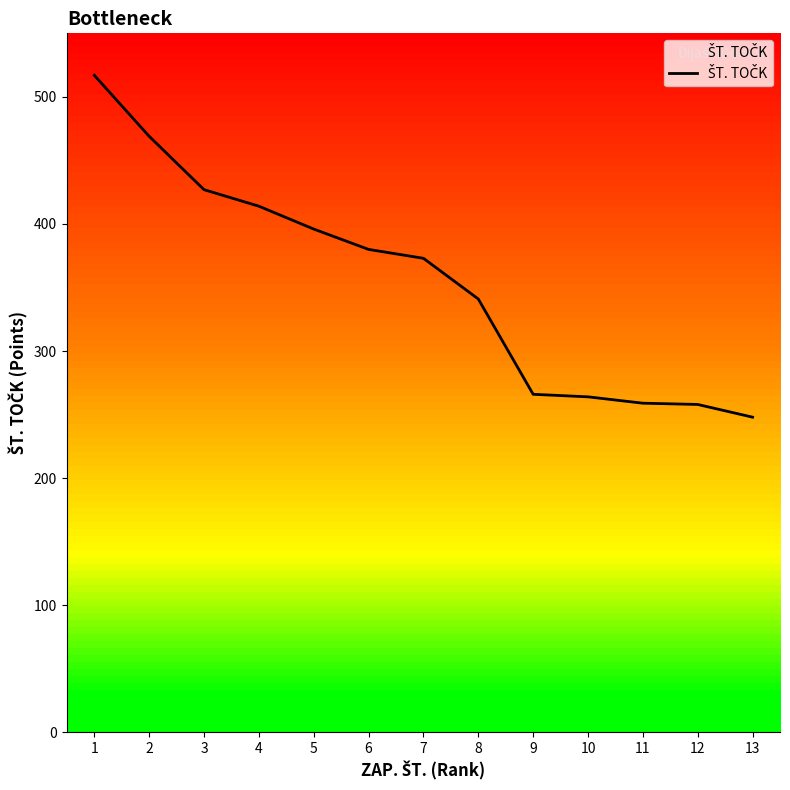

Which has a higher value, 3 or 12?

3